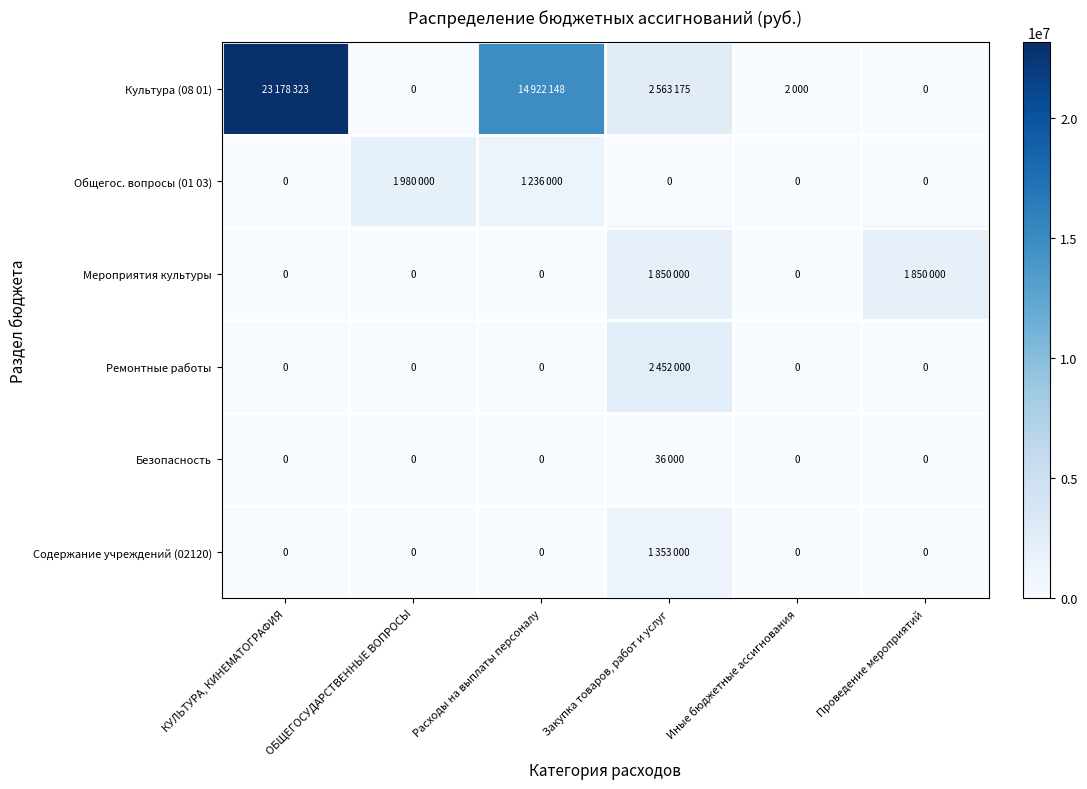

Count the number of data series in this chart.

6